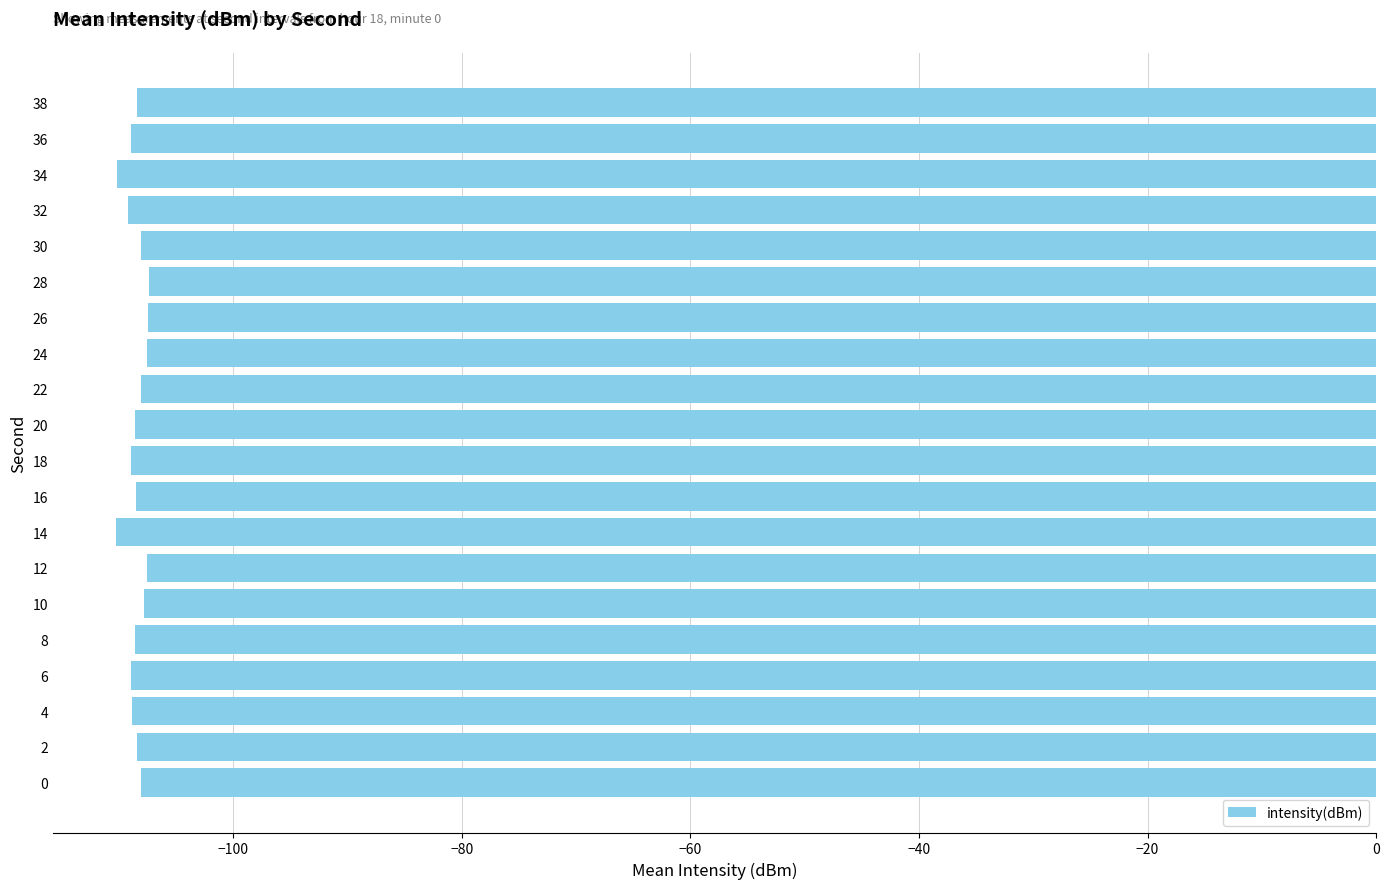

The value at 12 is -107.6. True or false?

True